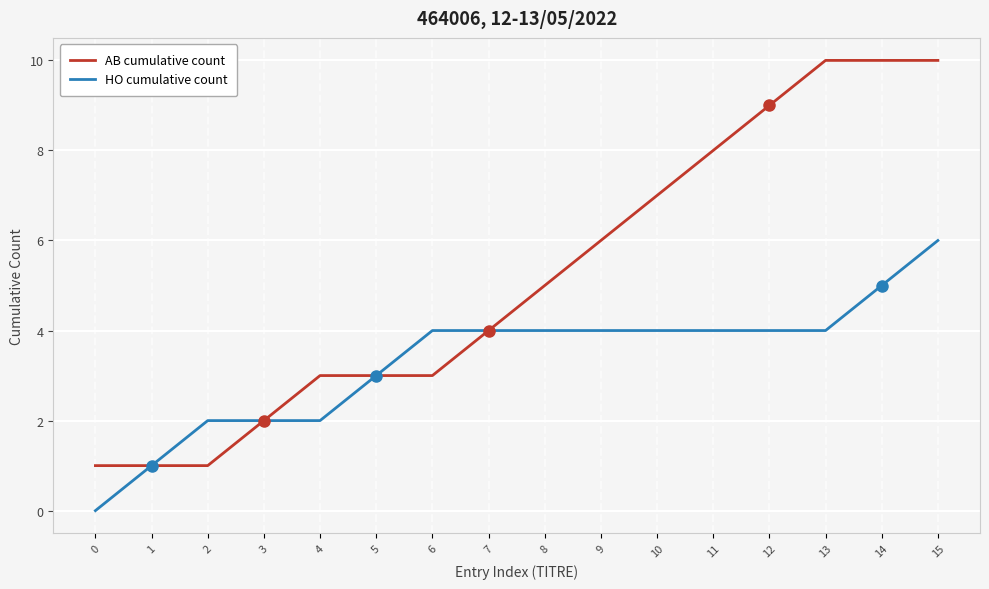

Between 9 and 14, which series saw the biggest shift?

AB cumulative count